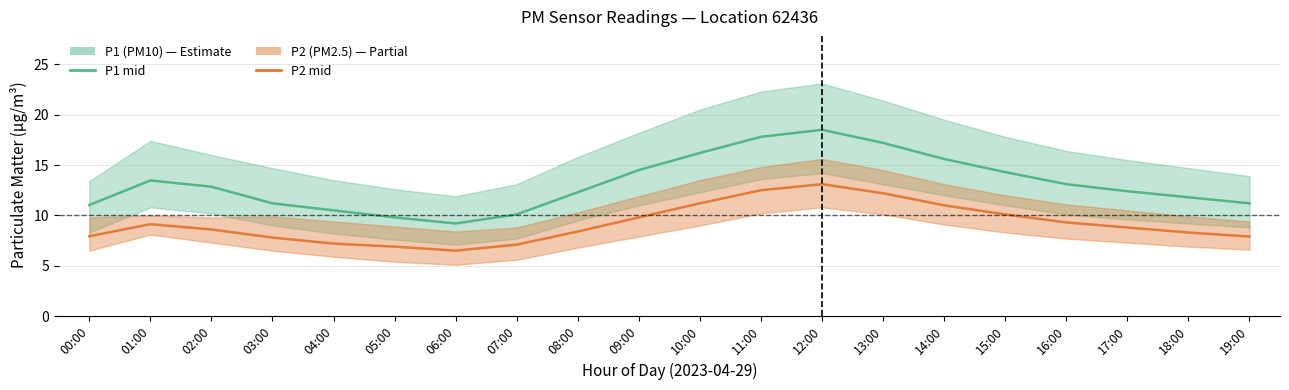

Does the chart have visible grid lines?

Yes